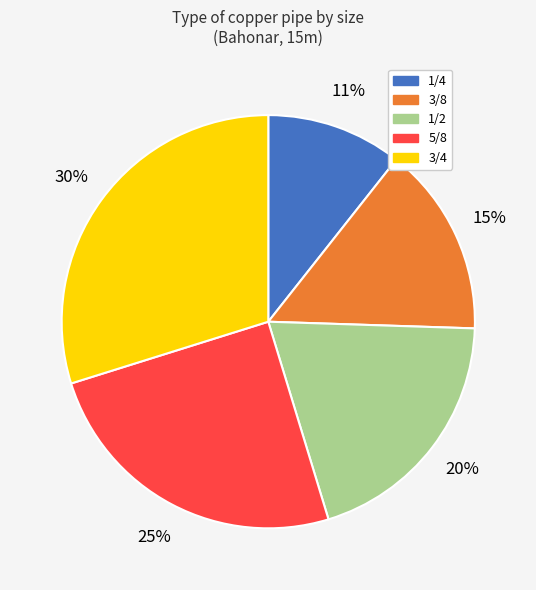

Combined, do 1/2 and 3/4 account for over 50%?

No